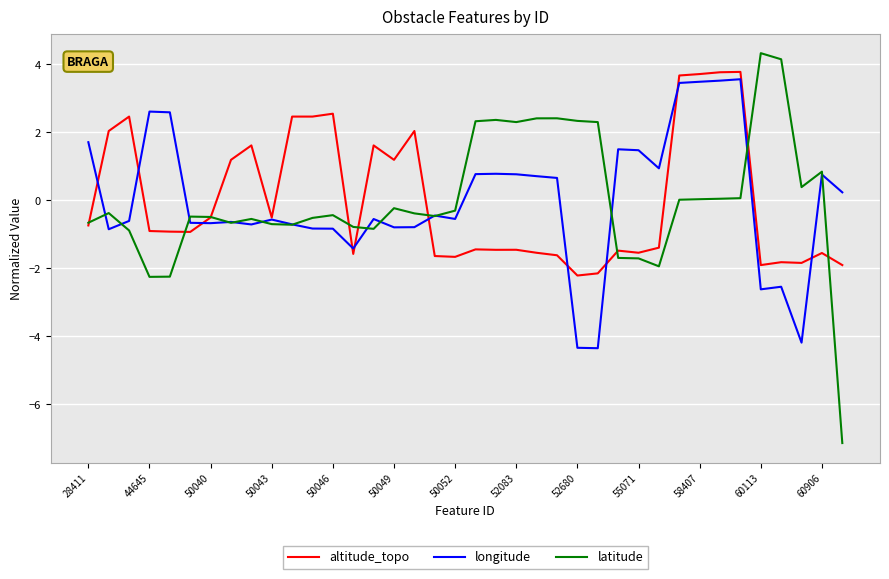

What is the minimum value shown in the chart?

-7.1